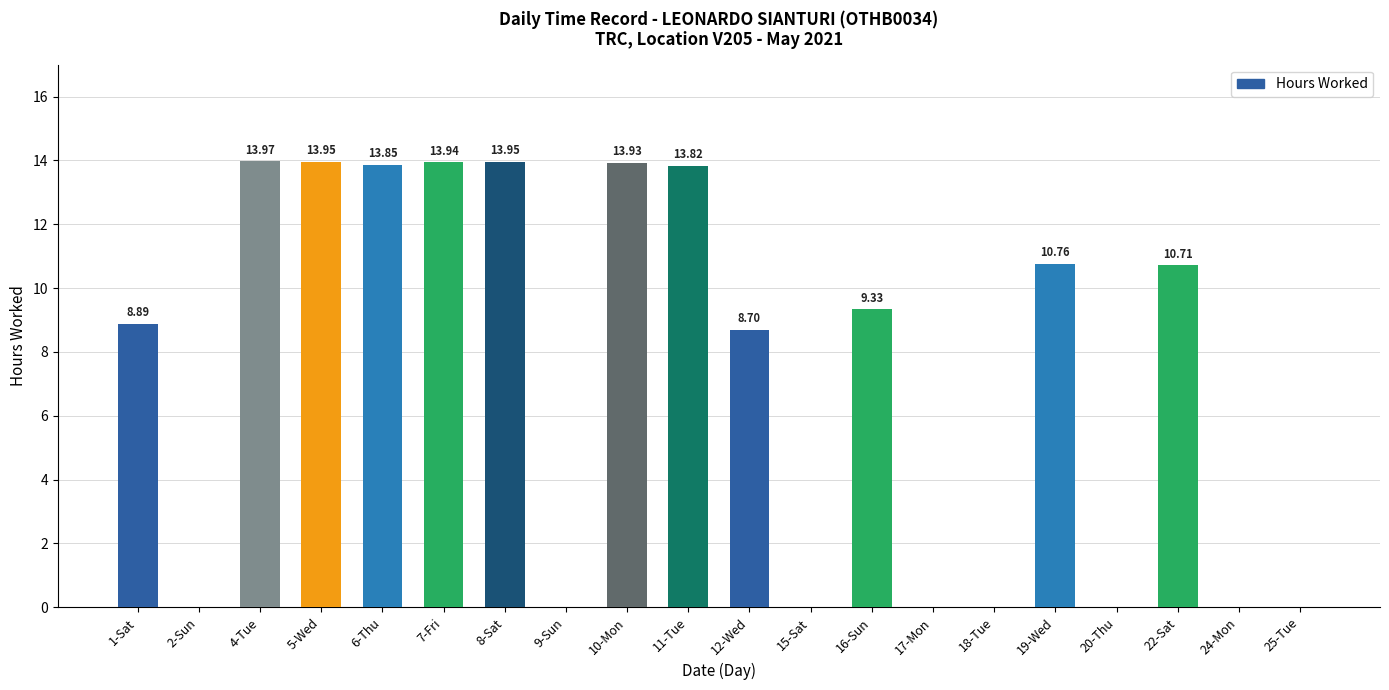

What is the sum of the values at 4-Tue and 10-Mon?

27.9